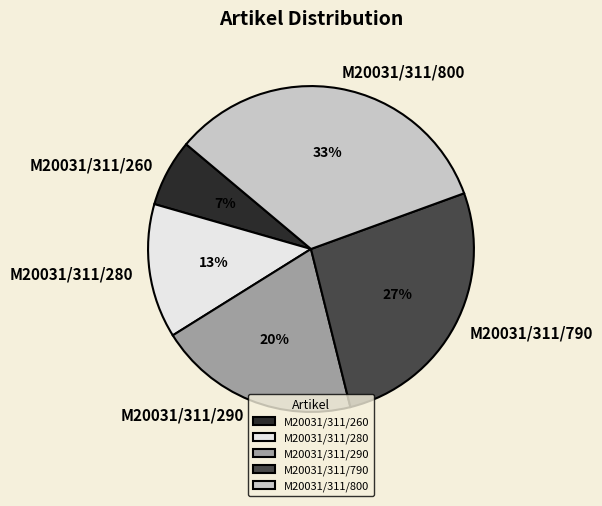

Is it true that M20031/311/290 is 20% of the pie?

True